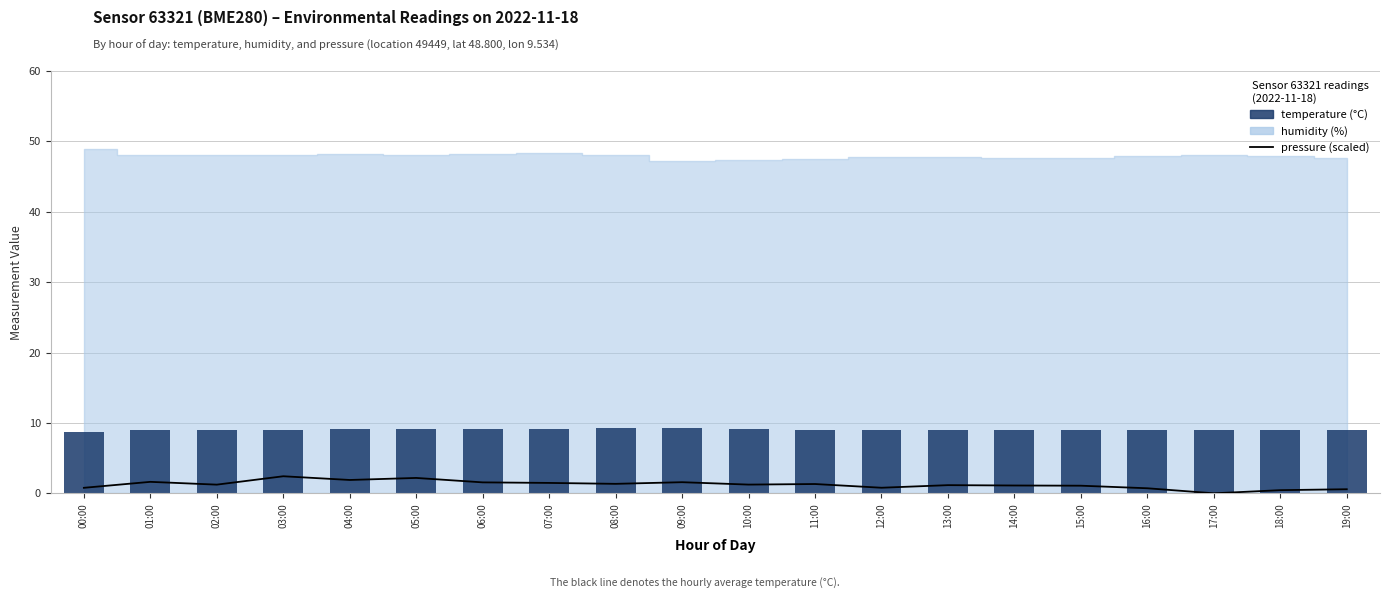

What is the sum of the temperature (°C) values at 00:00 and 04:00?

17.9